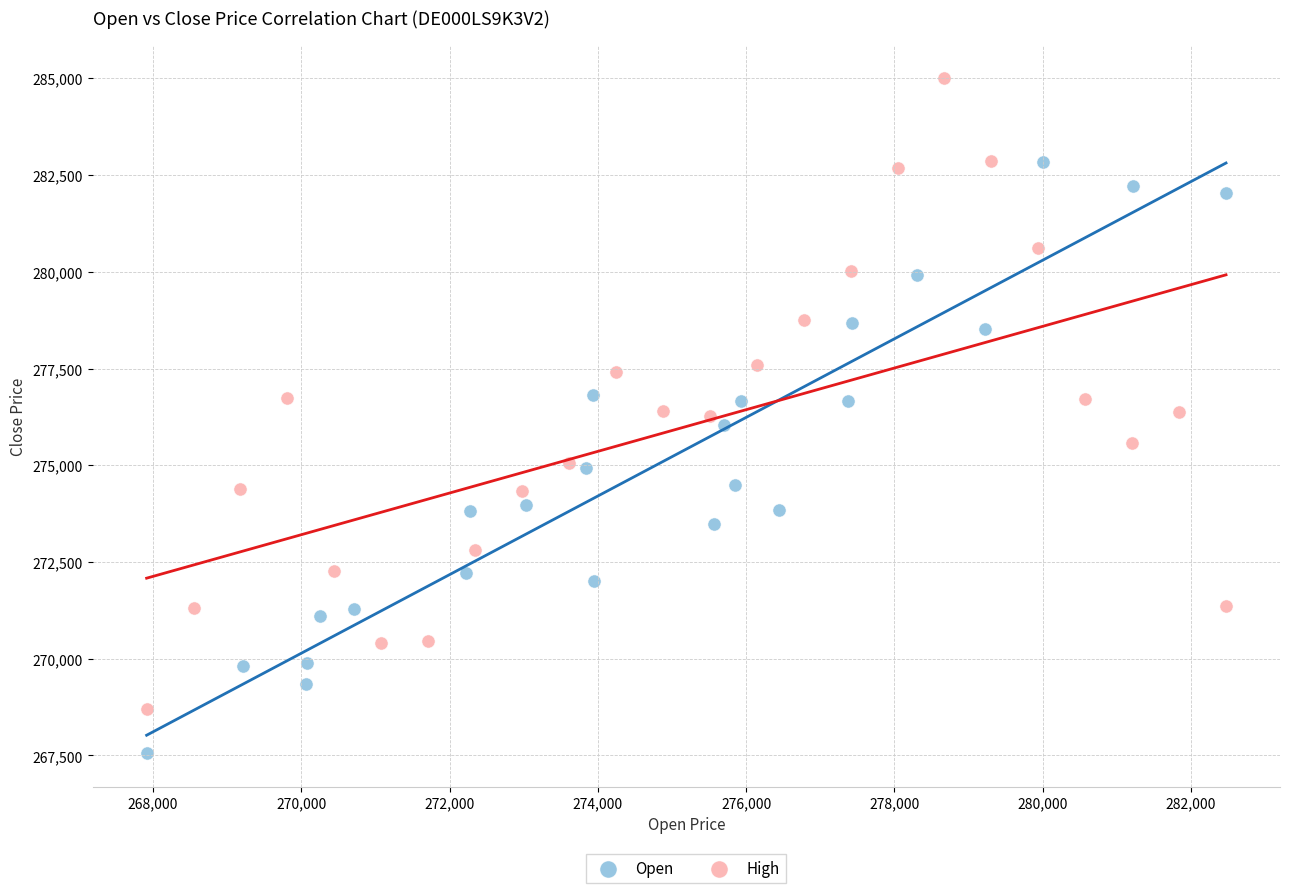

Which series has the widest spread of Y values?

High